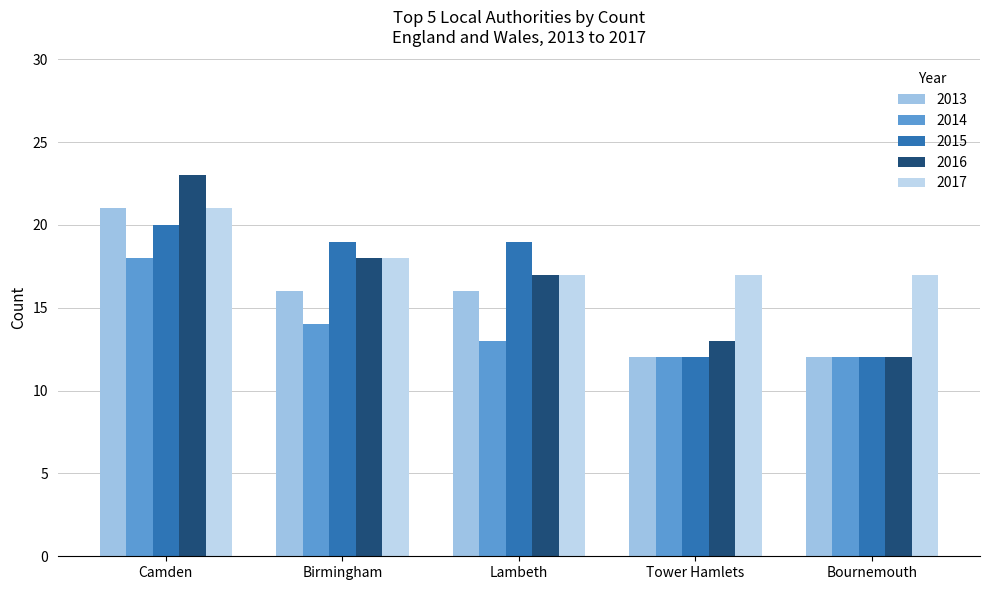

What is the highest value of the 2015 series?

20